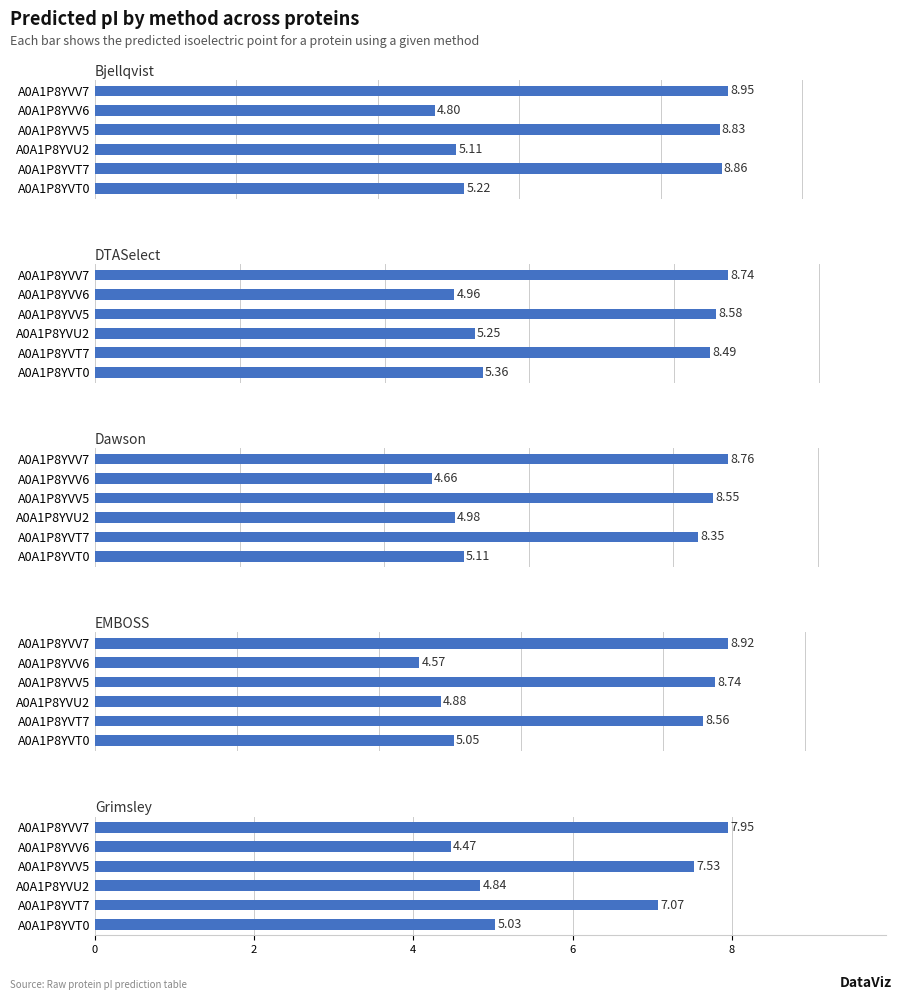

The Grimsley series shows 7.5 at A0A1P8YVV5. True or false?

True